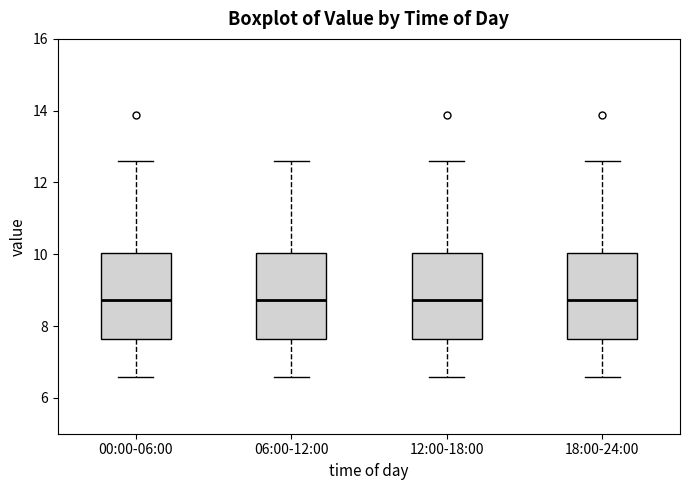

Reading left to right, read every box against the y-axis: the position of its median line, the range the box covers, and the ends of its whiskers. The values are not printed on the chart, so give them approximately, as read against the axis.

00:00-06:00: median 8.8, box 7.6 to 10.0, whiskers 6.6 to 12.6
06:00-12:00: median 8.8, box 7.6 to 10.0, whiskers 6.6 to 12.6
12:00-18:00: median 8.8, box 7.6 to 10.0, whiskers 6.6 to 12.6
18:00-24:00: median 8.8, box 7.6 to 10.0, whiskers 6.6 to 12.6